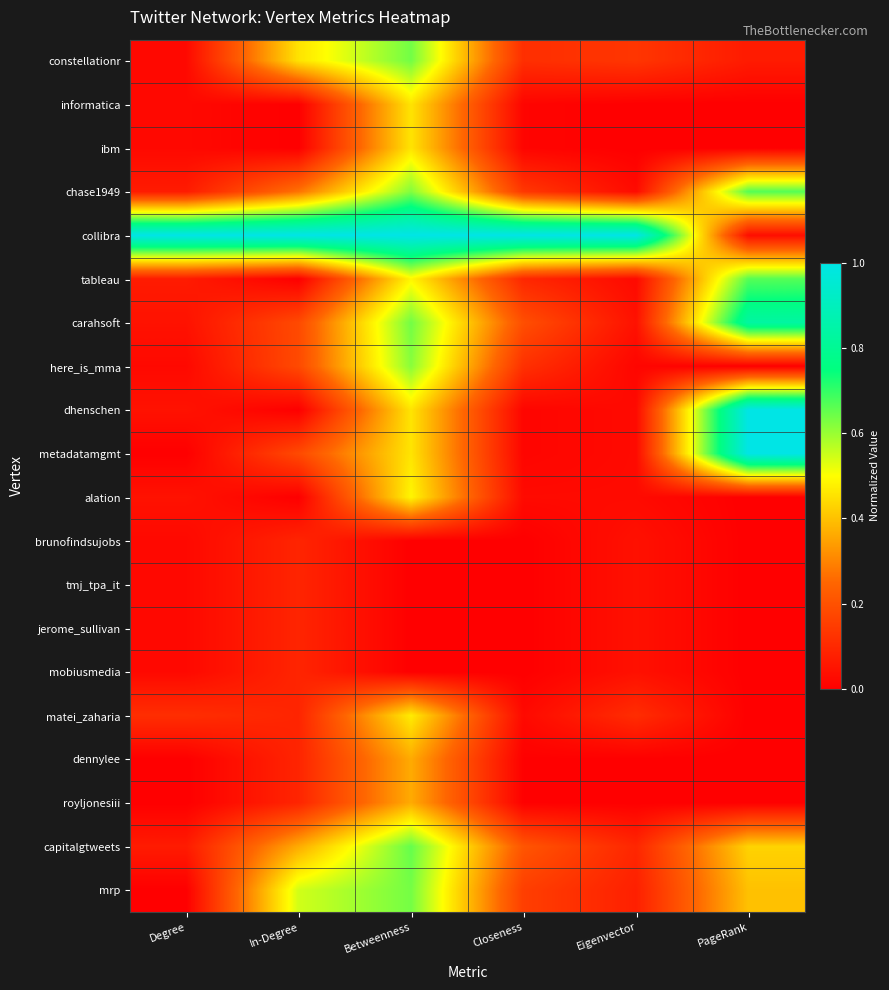

Which category has the lowest value across all series?

In-Degree